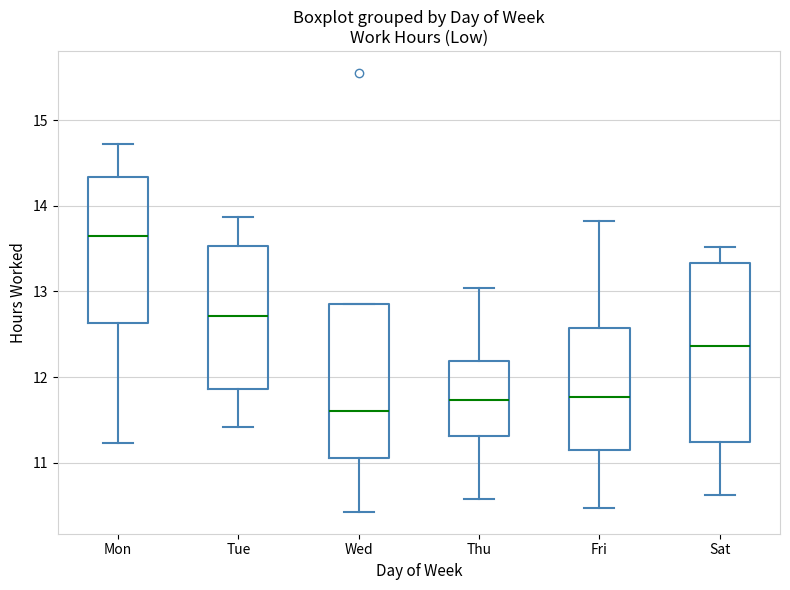

Where does the lower whisker of the box for Thu end on the y-axis? The values are not printed on the chart, so give them approximately, as read against the axis.

10.6